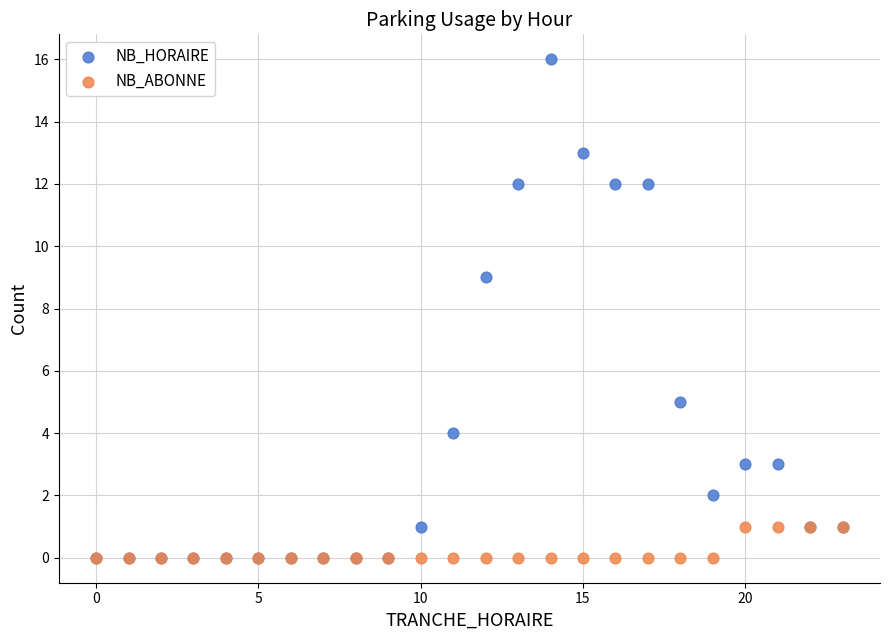

In the NB_HORAIRE series, what Y value is closest to 8?

9